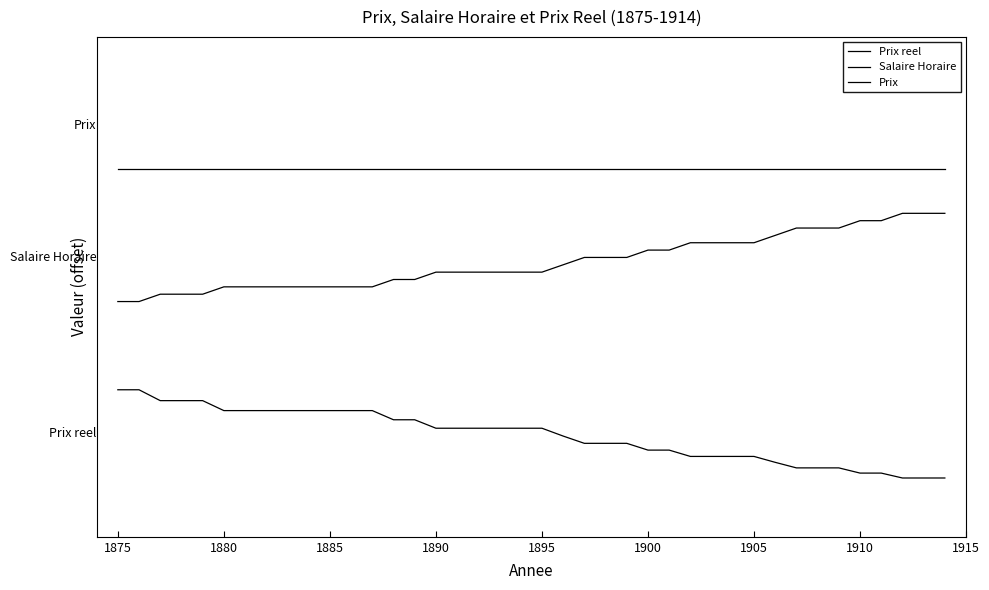

Does the chart display data point markers on the line(s)?

No